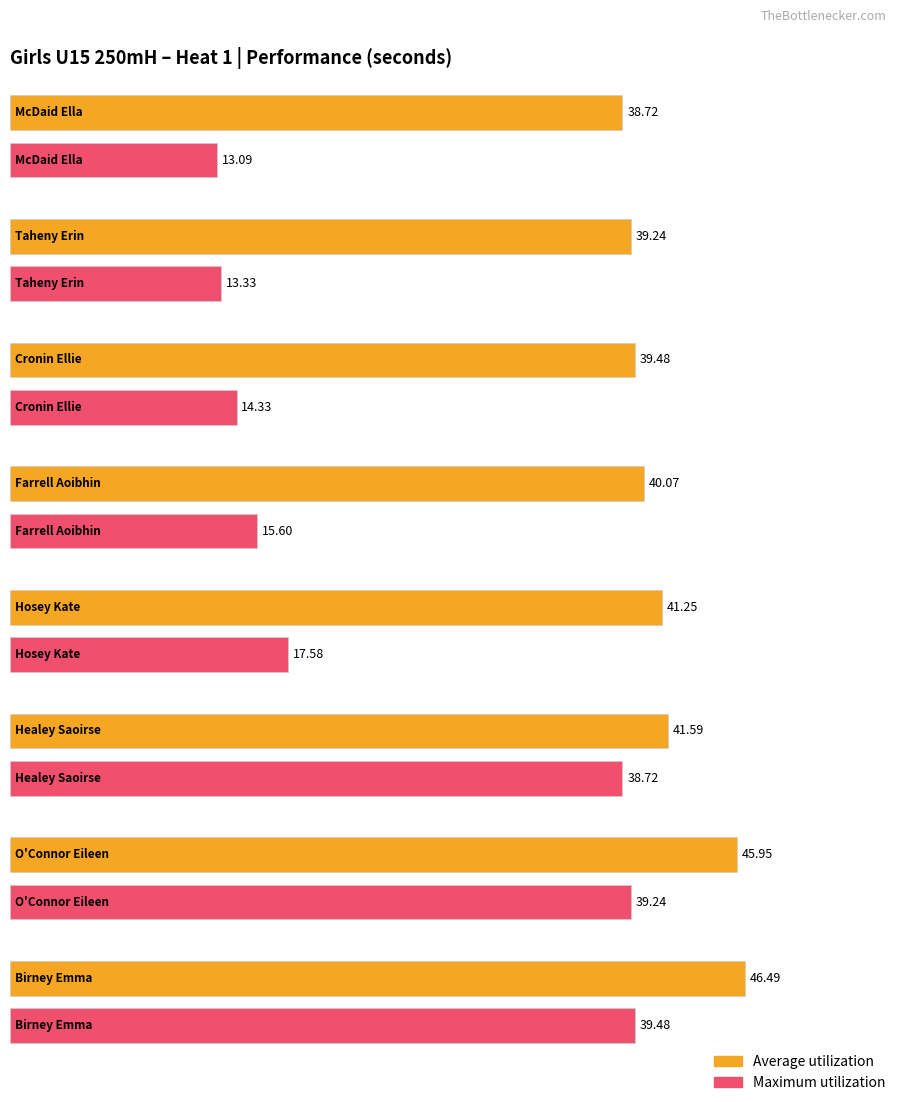

How many values in the Average utilization series are below 41?

4